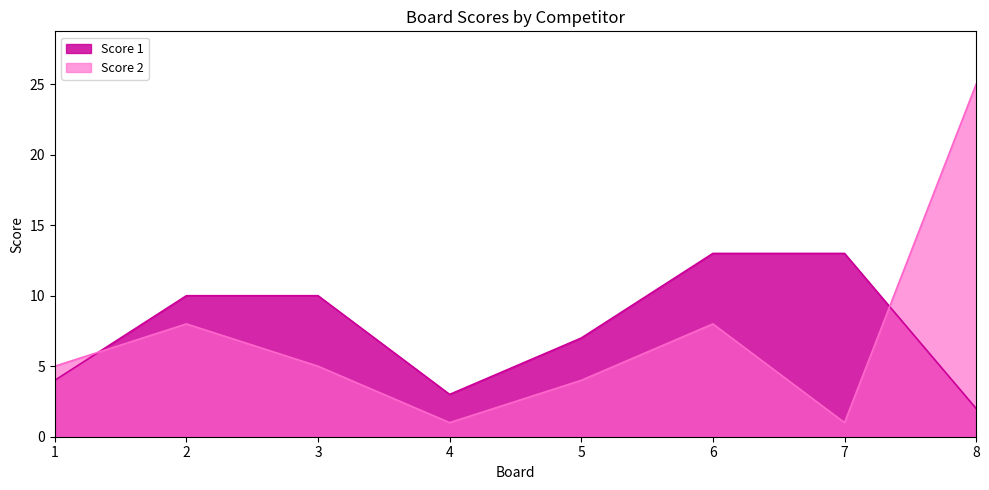

Rank the series at 6 from highest to lowest value.

Score 1, Score 2